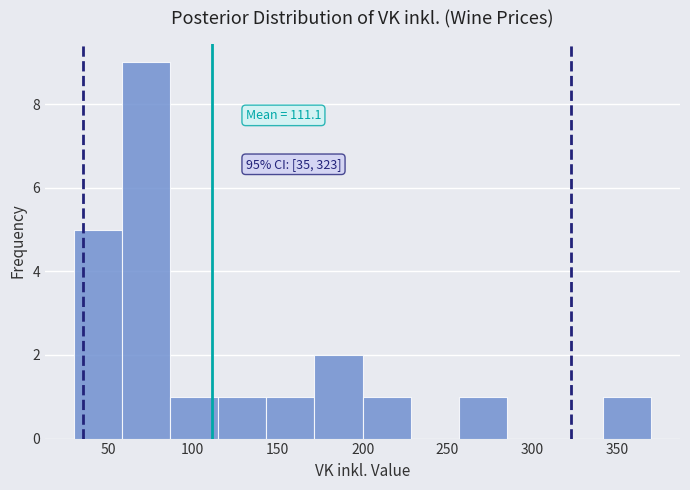

Over which range of the x-axis is the bar tallest?

60 to 85